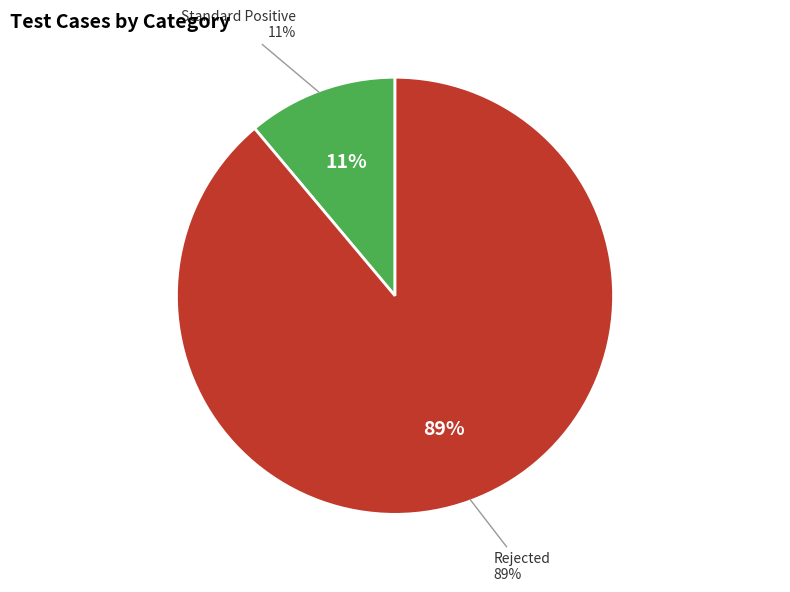

How many slices are in this pie chart?

2